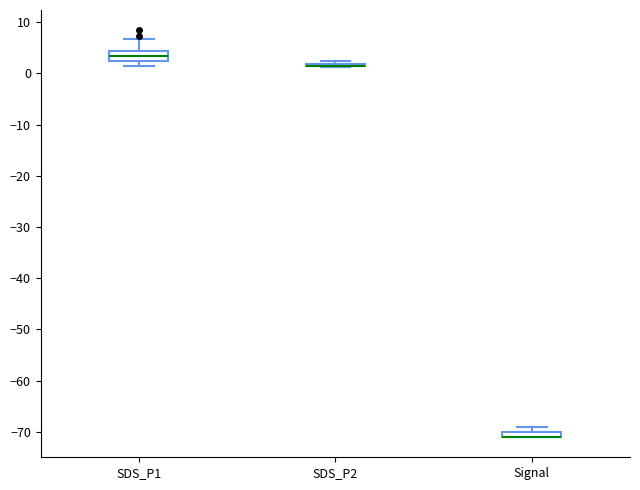

Where is the upper edge of the box for Signal on the y-axis? The values are not printed on the chart, so give them approximately, as read against the axis.

-70